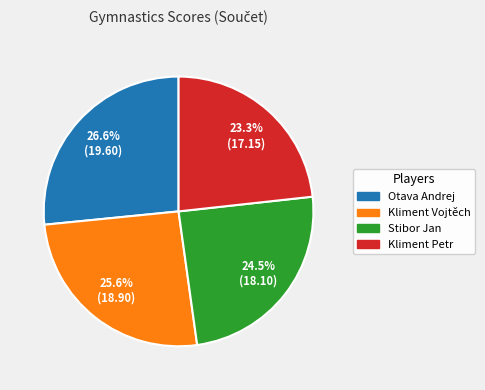

What is the smallest slice in the pie chart?

Kliment Petr